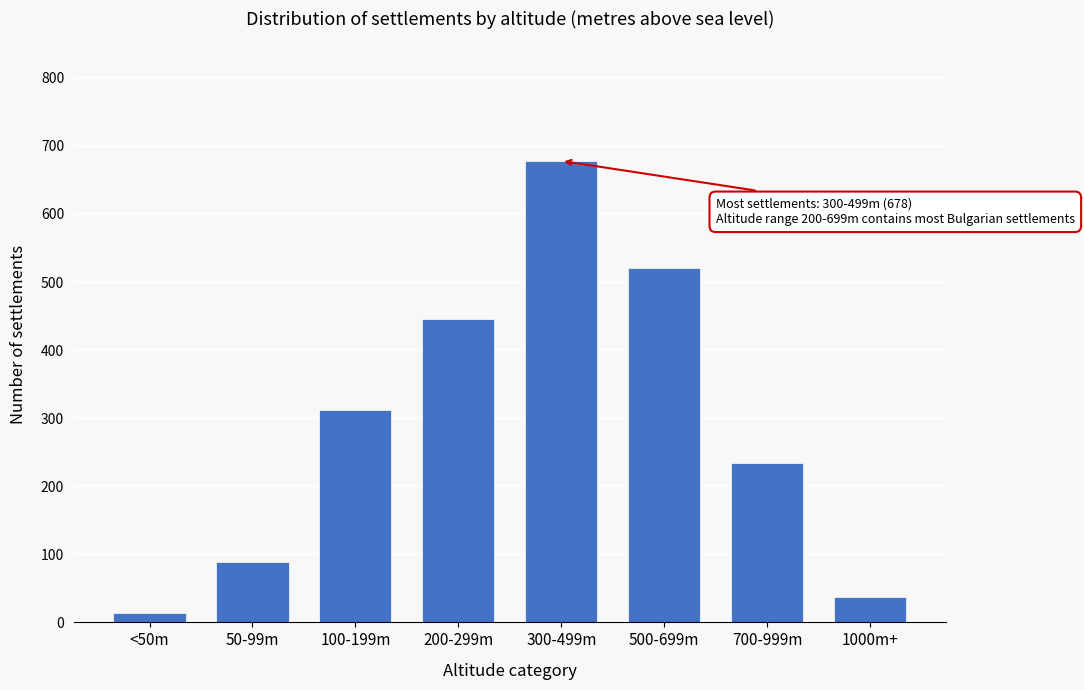

Reading left to right, what are all the values shown in this chart?

<50m=14	50-99m=89	100-199m=312	200-299m=445	300-499m=678	500-699m=521	700-999m=234	1000m+=37